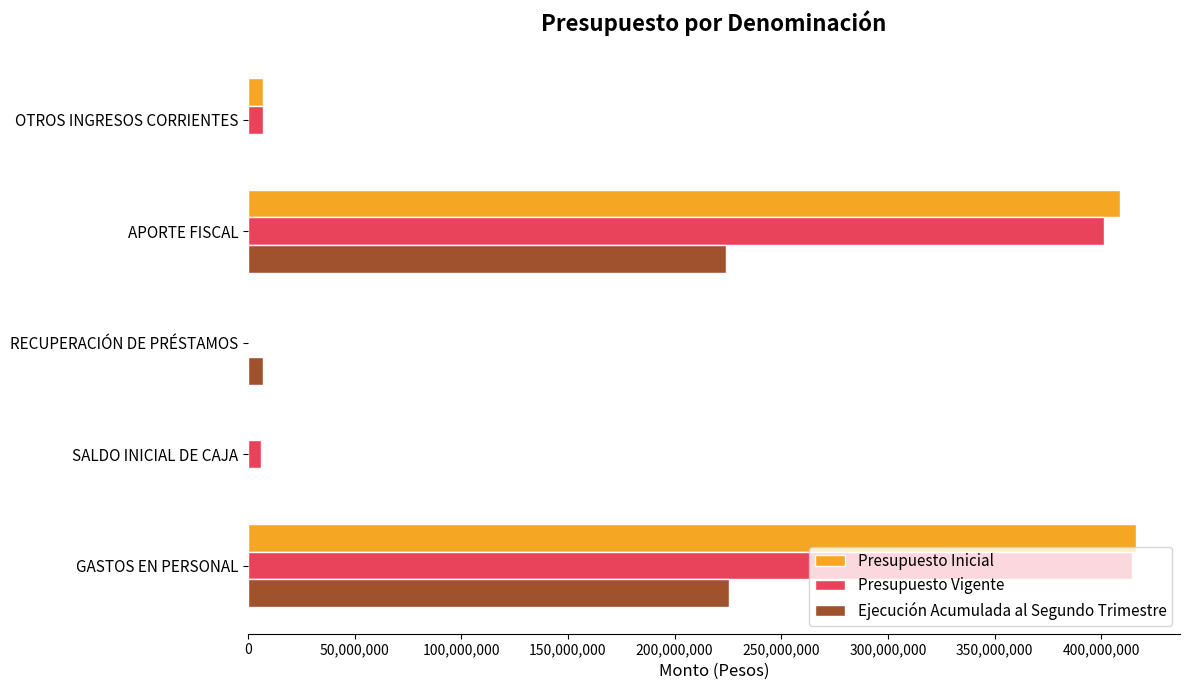

What is the average value of the Presupuesto Vigente series?

165779033